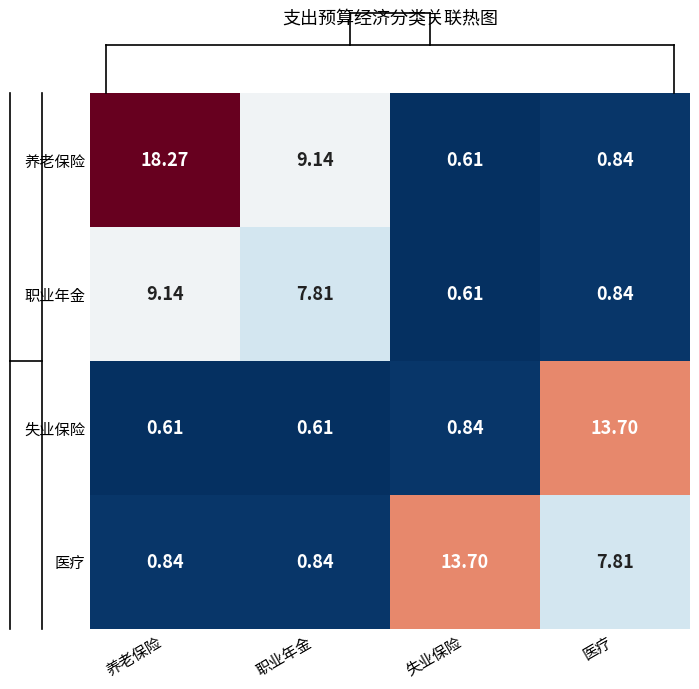

Which series has the largest total across all categories?

养老保险